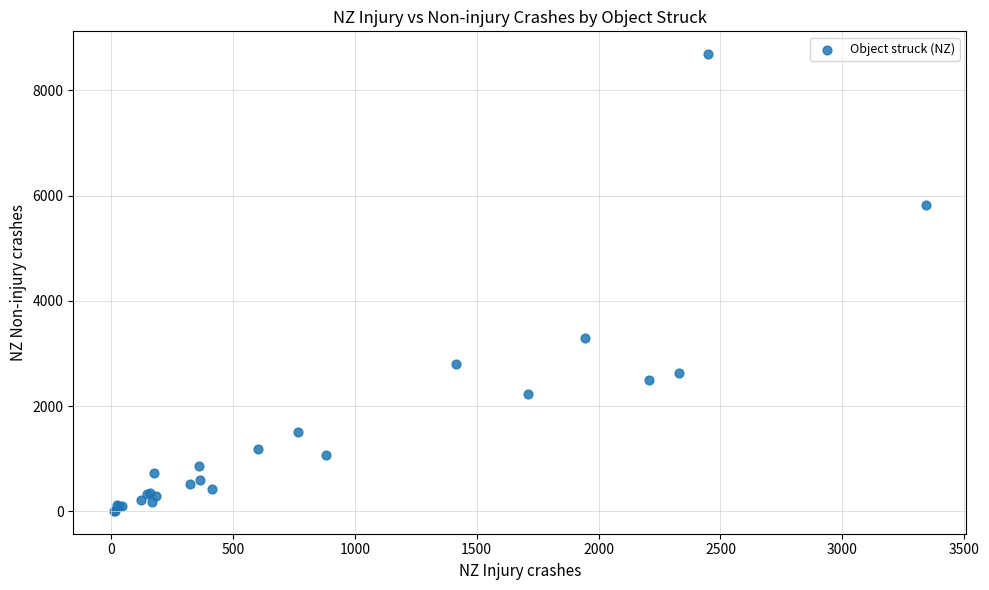

What Y value in the scatter plot is closest to 4349?

3290